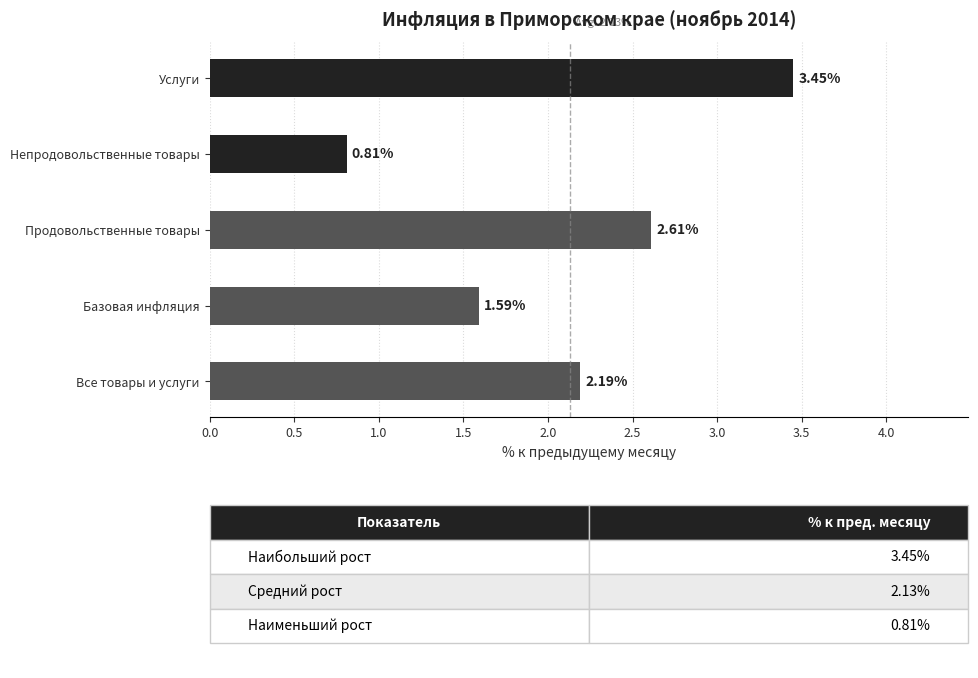

What is the difference between the second highest and second lowest values?

1.0